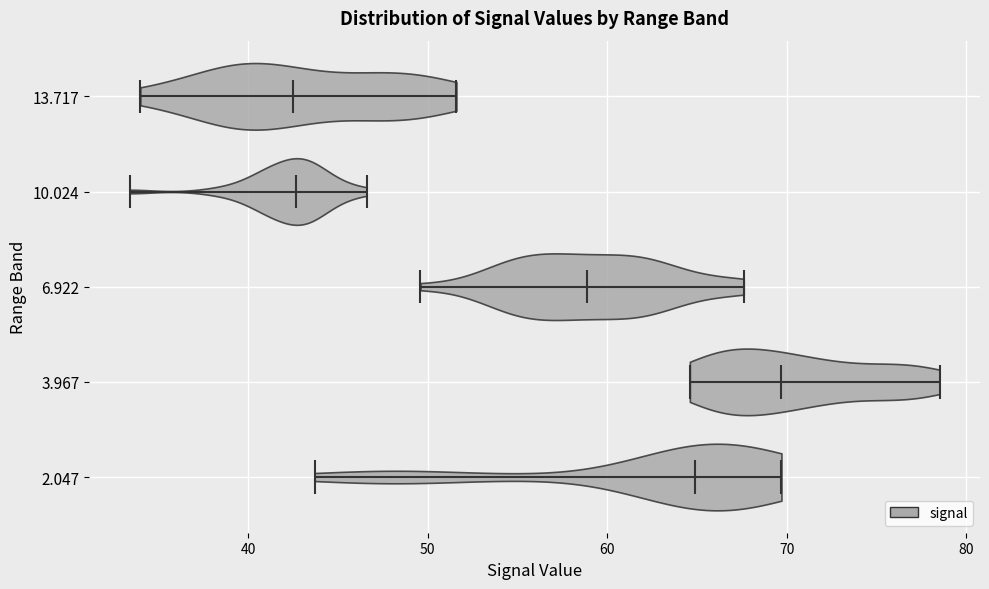

Reading bottom to top, read every violin against the x-axis: where its median line is, and the lowest and highest points it reaches. The values are not printed on the chart, so give them approximately, as read against the axis.

2.047: median line 65, lowest point 44, highest point 70
3.967: median line 70, lowest point 65, highest point 79
6.922: median line 59, lowest point 50, highest point 68
10.024: median line 43, lowest point 33, highest point 47
13.717: median line 43, lowest point 34, highest point 52